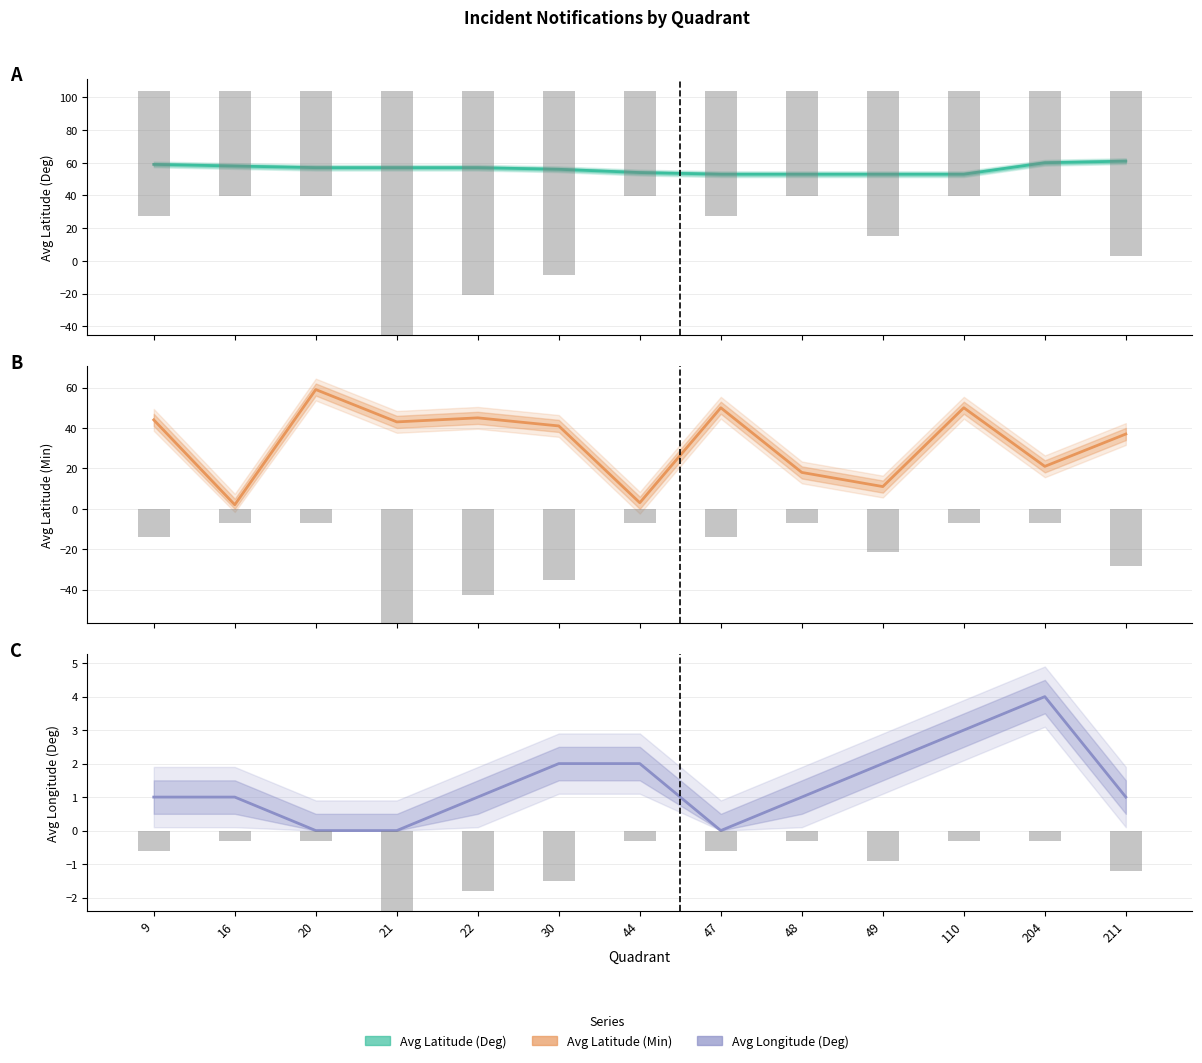

What are all the series names shown in the legend?

Avg Latitude (Deg), Avg Latitude (Min), Avg Longitude (Deg)